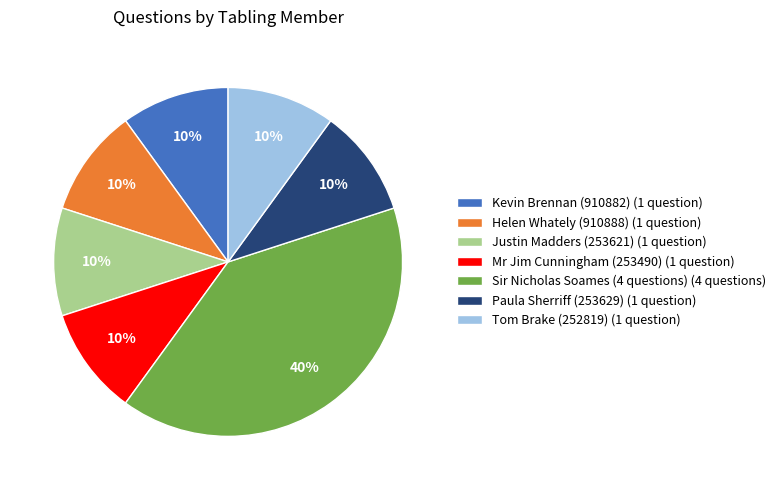

Does Kevin Brennan (910882) (1 question) account for over 50% of the chart?

No